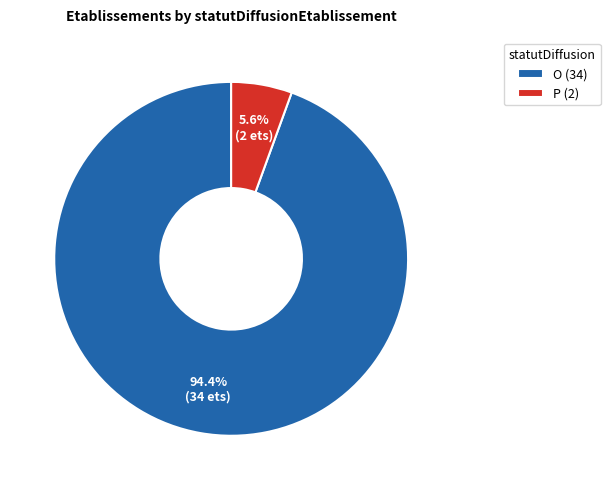

Which slice is the smallest?

P